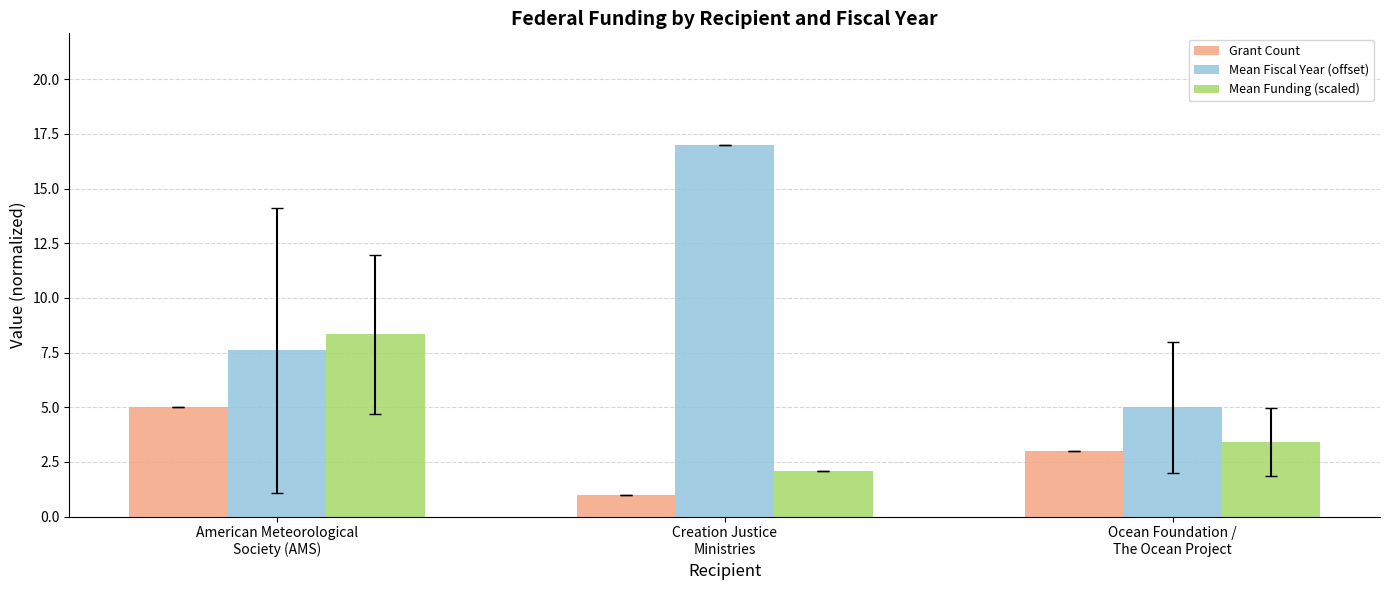

Which series has the widest spread of values?

Mean Fiscal Year (offset)